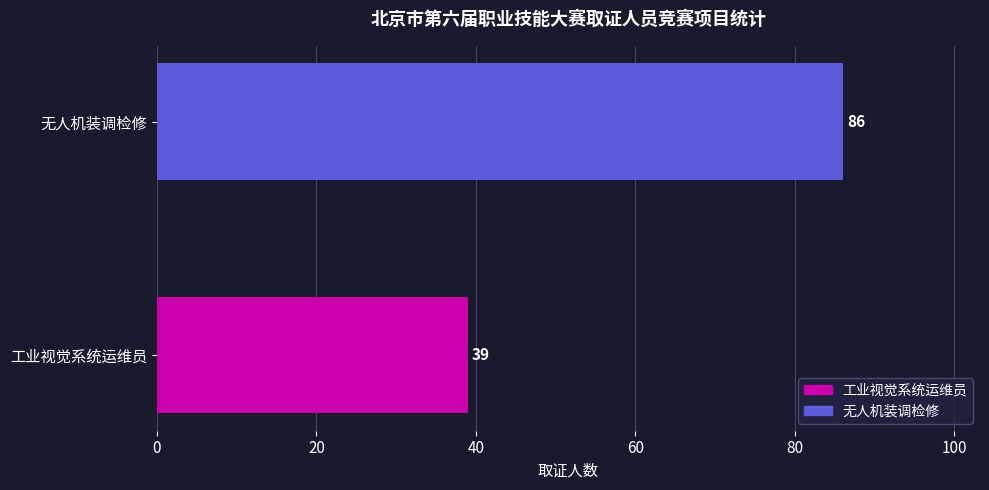

What is the change in value from 工业视觉系统运维员 to 无人机装调检修?

+47